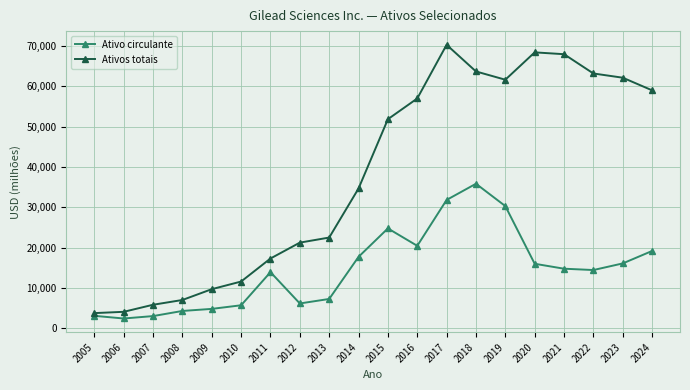

Which label corresponds to the smallest value in the chart?

2006